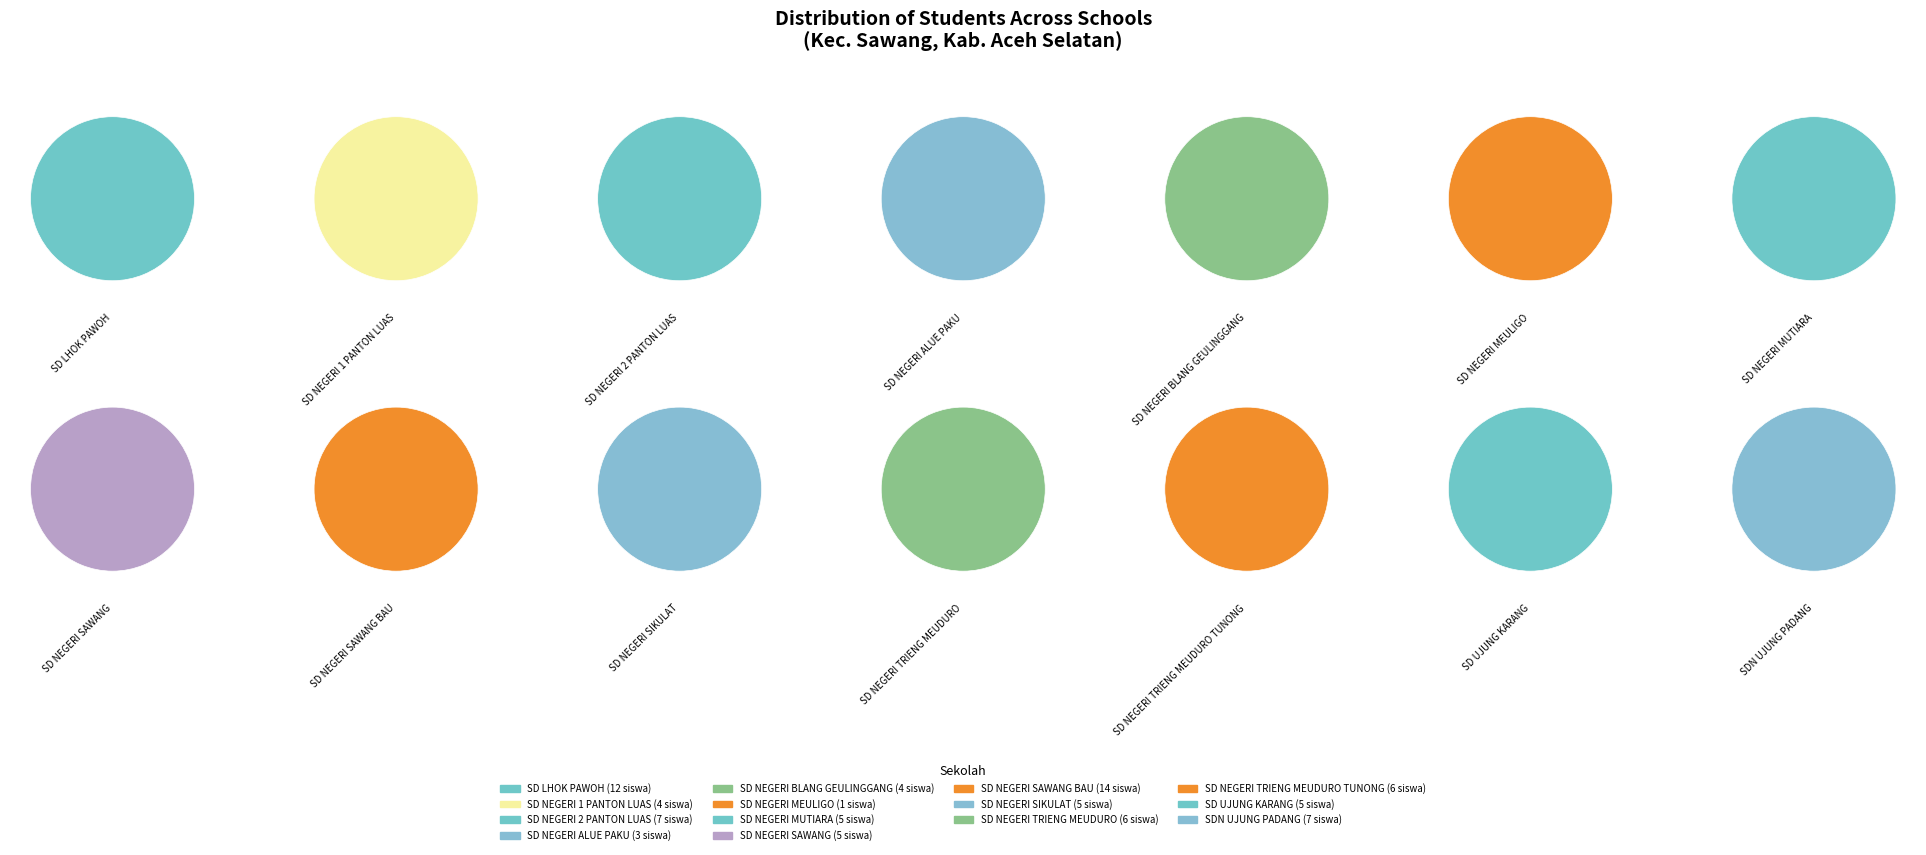

Does any single category account for the majority?

No